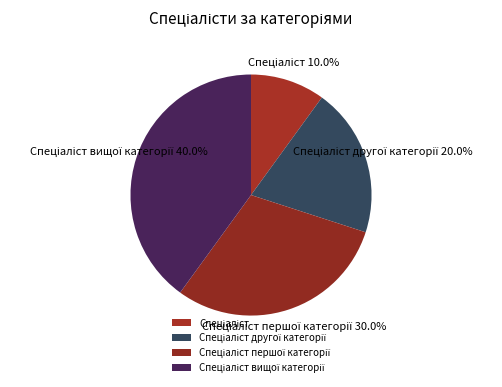

Is there any slice that represents more than half of the pie?

No